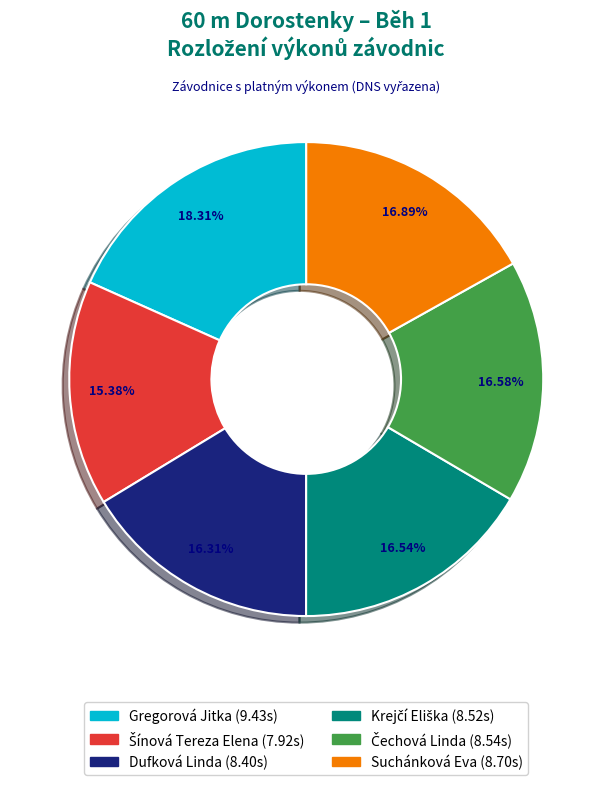

Is Suchánková Eva the majority of the pie?

No